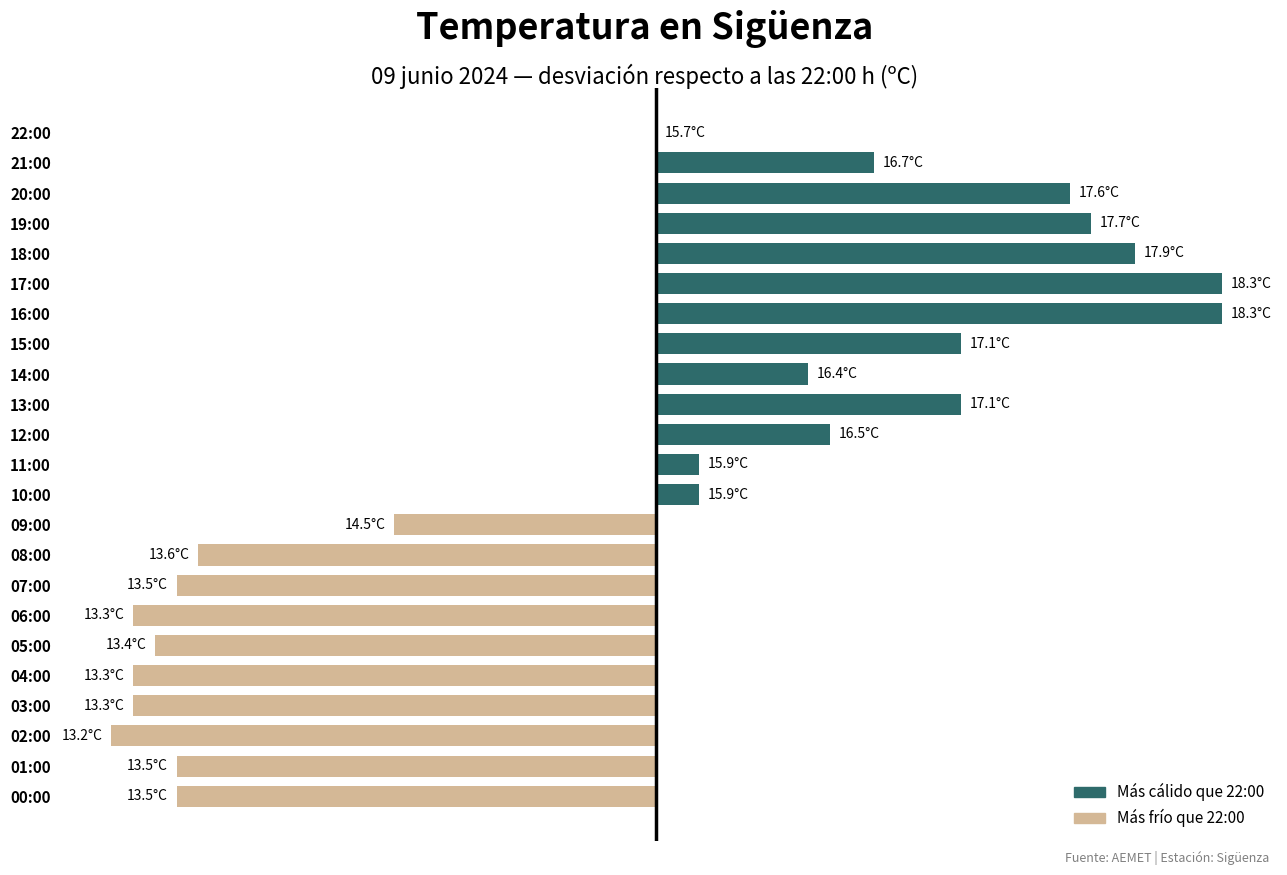

What is the average value?

-0.2